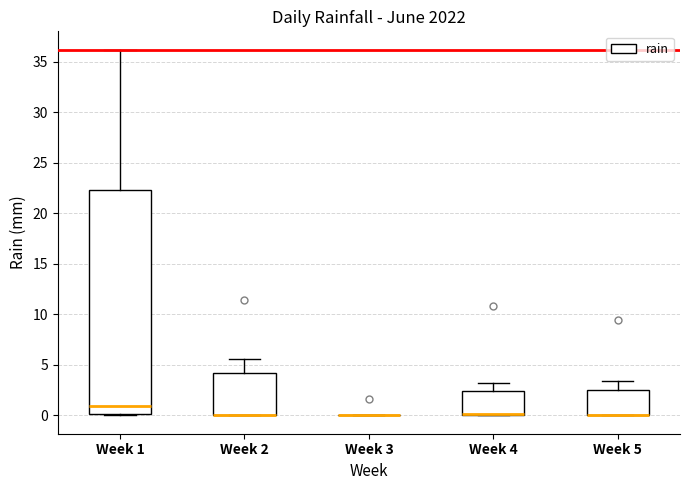

Where is the upper edge of the box for Week 4 on the y-axis? The values are not printed on the chart, so give them approximately, as read against the axis.

2.5